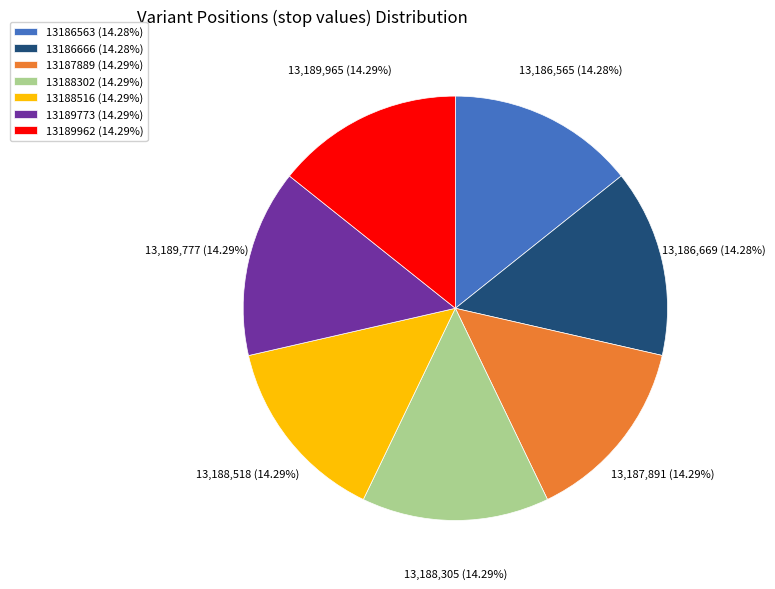

What is the ratio of the value at 13188302 (14.29%) to the value at 13186666 (14.28%)?

1.0